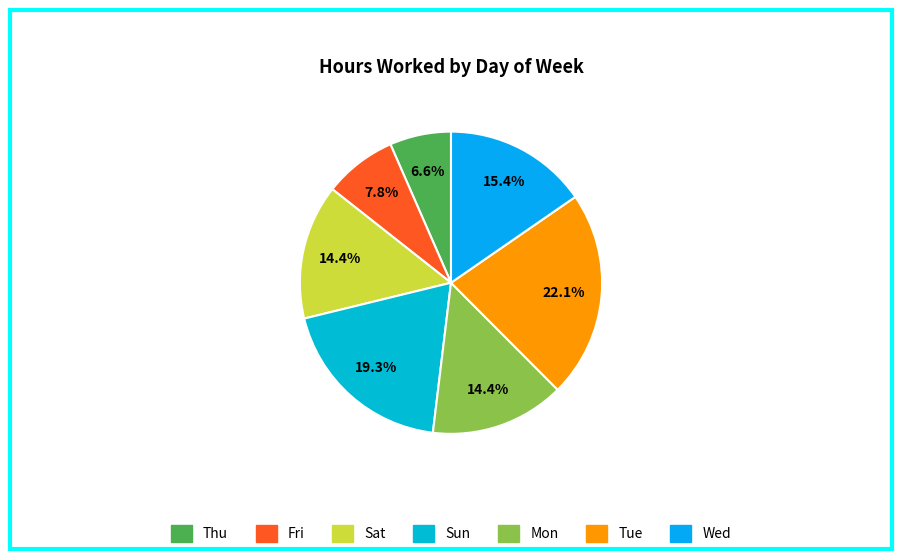

To the nearest percent, what is the average slice percentage?

14%